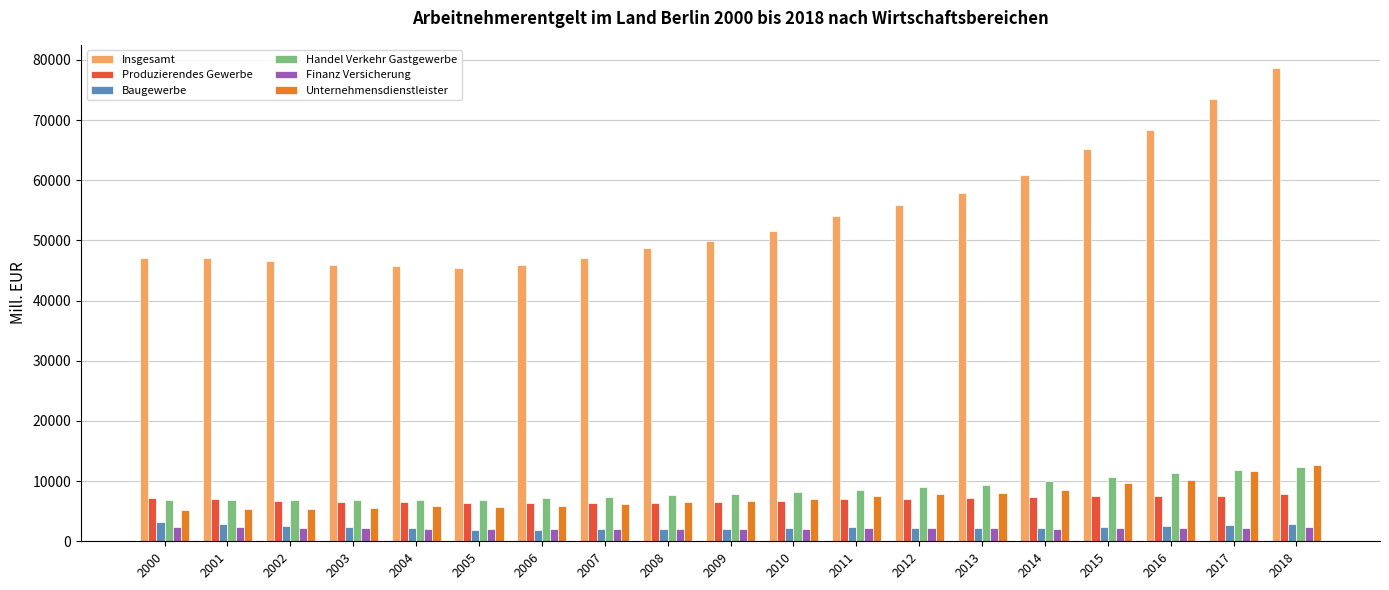

True or false: Baugewerbe has a value of 2259.6 at 2012.

True